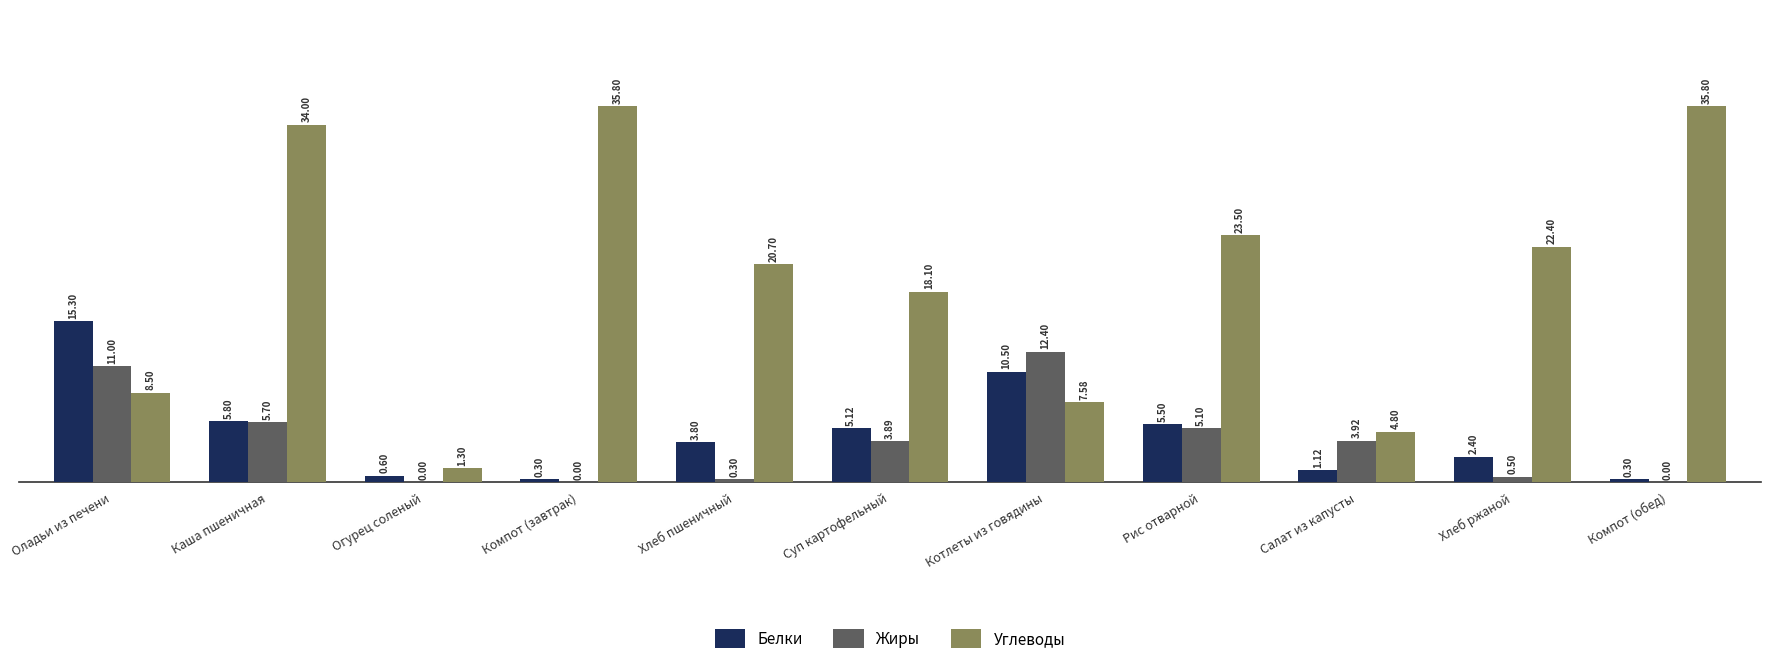

Is it true that Углеводы equals 2.7 at Котлеты из говядины?

False